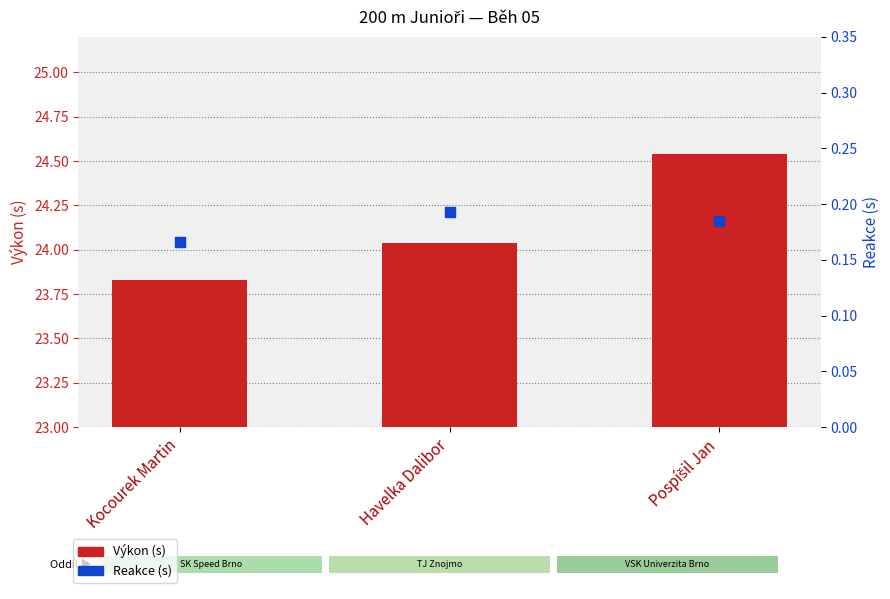

What is the total value across all series at Havelka Dalibor?

24.2